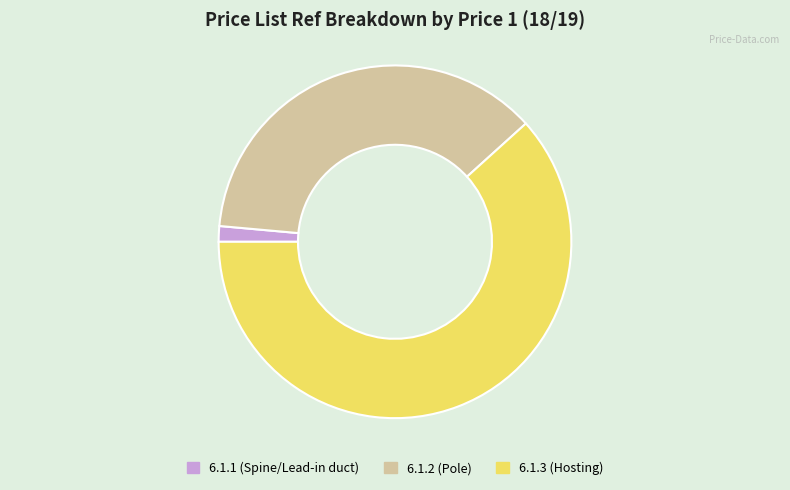

What is the majority slice?

6.1.3 (Hosting)